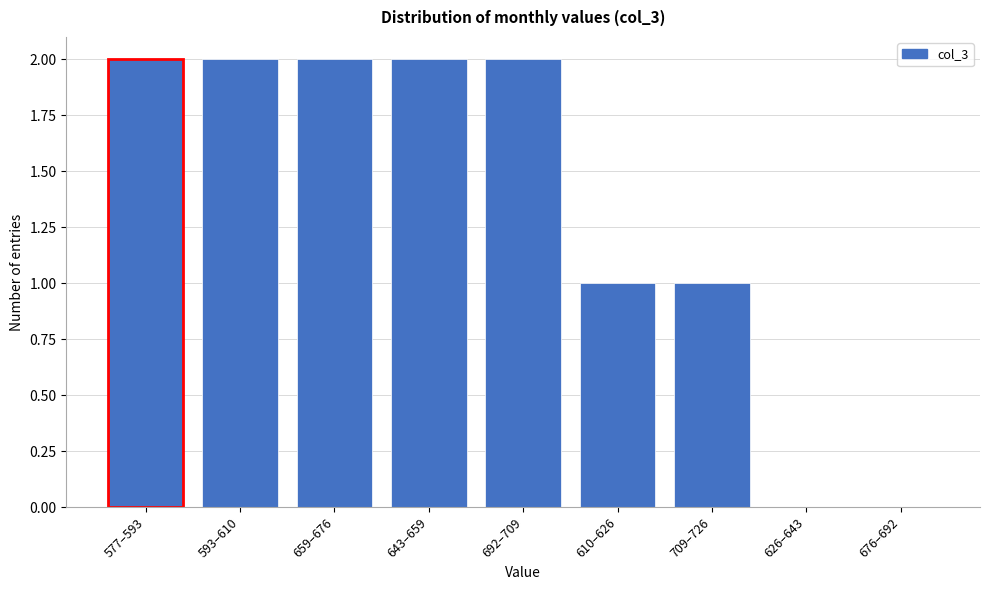

Reading left to right, extract all data points from this chart.

577–593=2	593–610=2	659–676=2	643–659=2	692–709=2	610–626=1	709–726=1	626–643=0	676–692=0